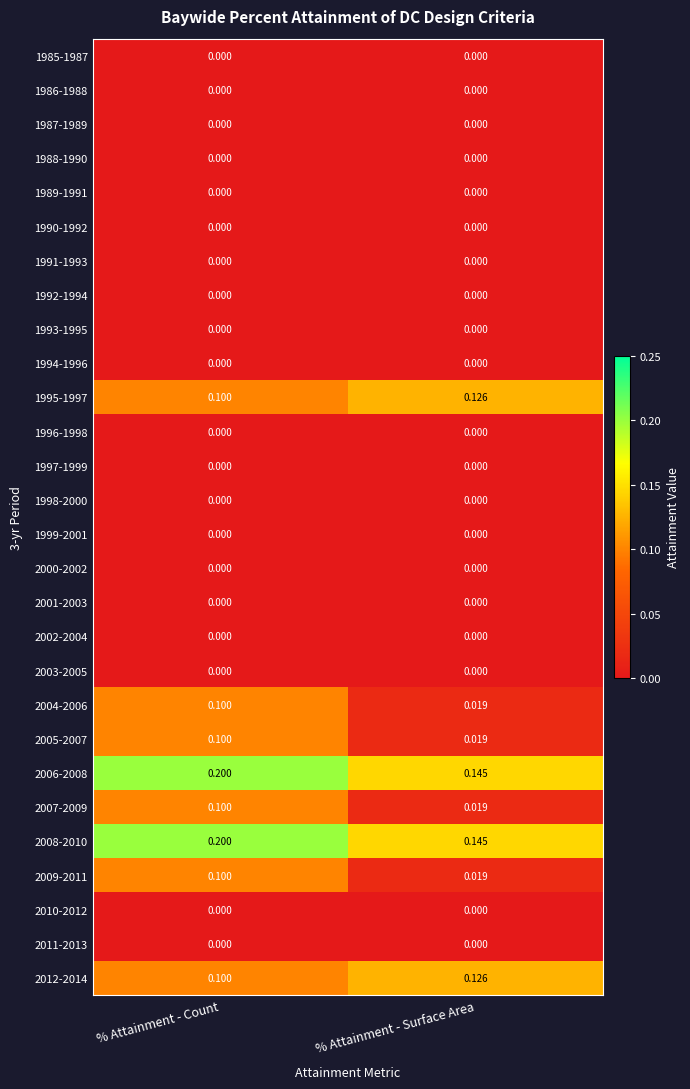

Is the value of 2001-2003 at % Attainment - Count greater than the value of 2007-2009 at % Attainment - Surface Area?

No